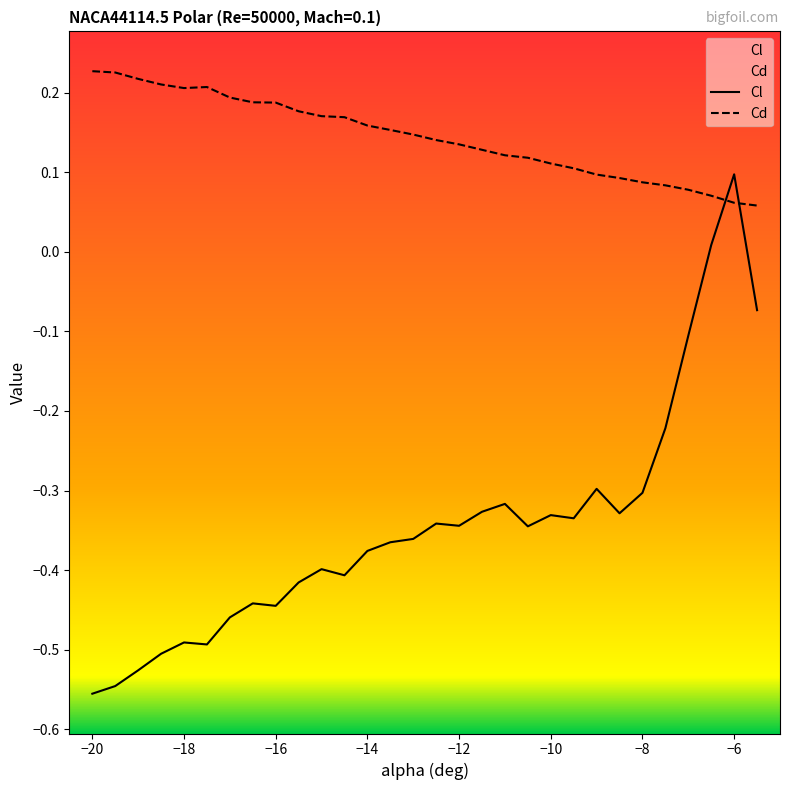

What are all the series names shown in the legend?

Cl, Cd